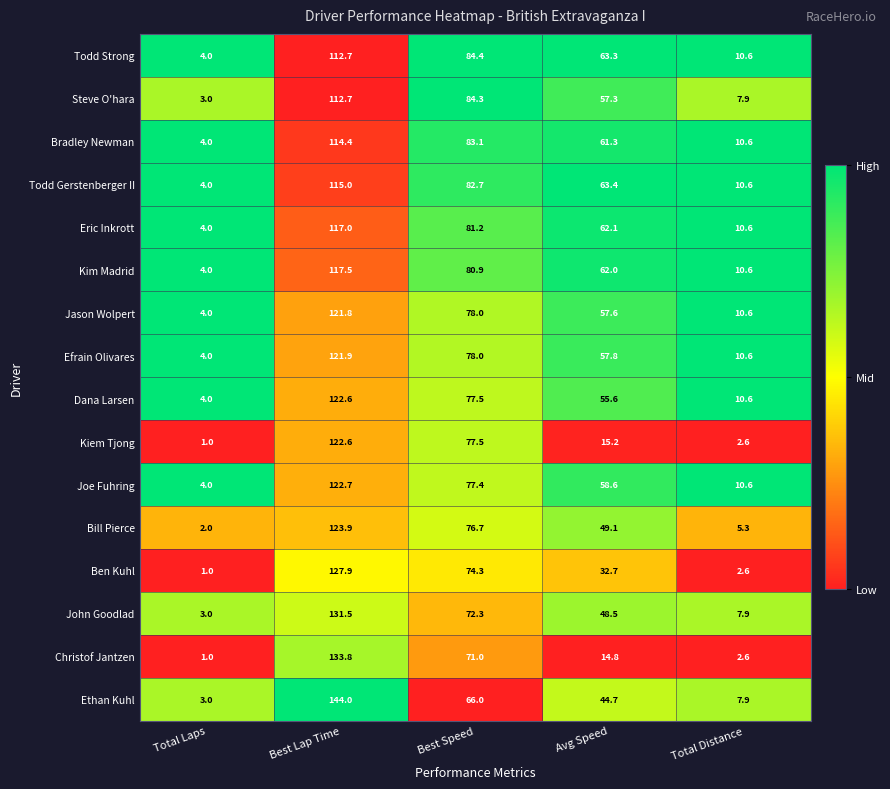

How many distinct data groups are displayed?

16